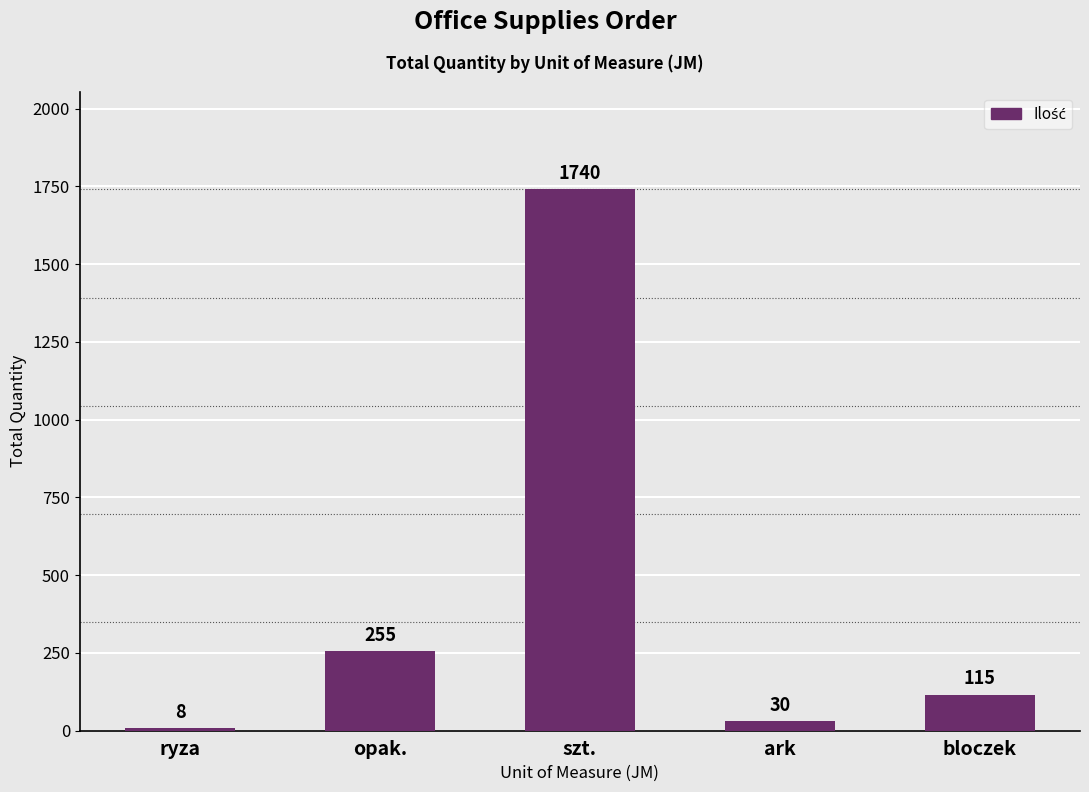

What position from the right is ryza?

5